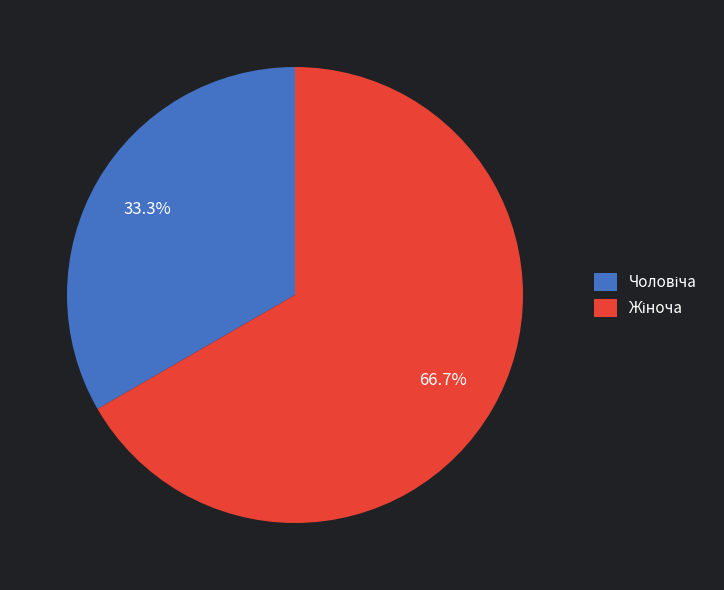

Does any single category account for the majority?

Yes